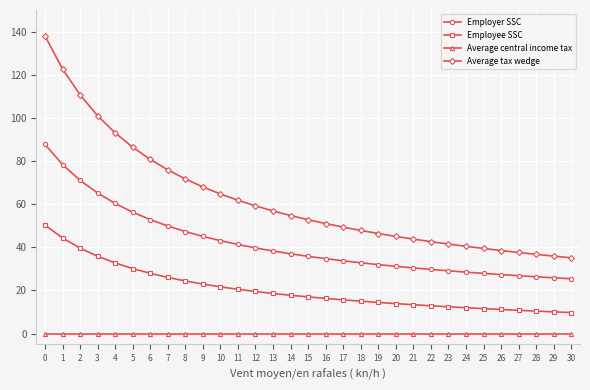

Is the value of Average tax wedge at 25 greater than the value of Employee SSC at 4?

Yes